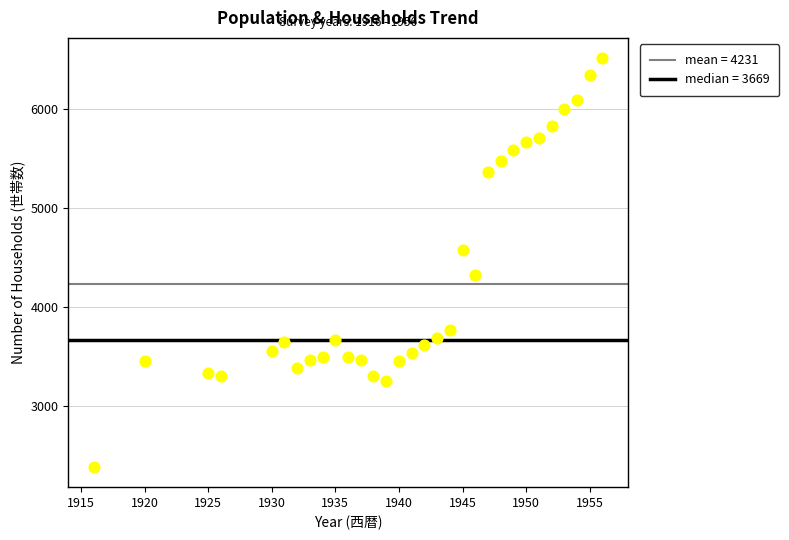

What is the range of X values (max minus min)?

40